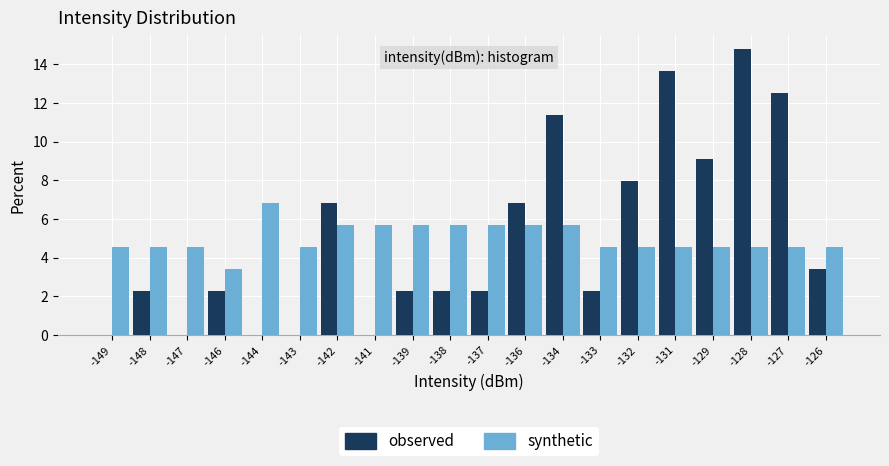

Between -149 and -144, which series saw the biggest shift?

synthetic